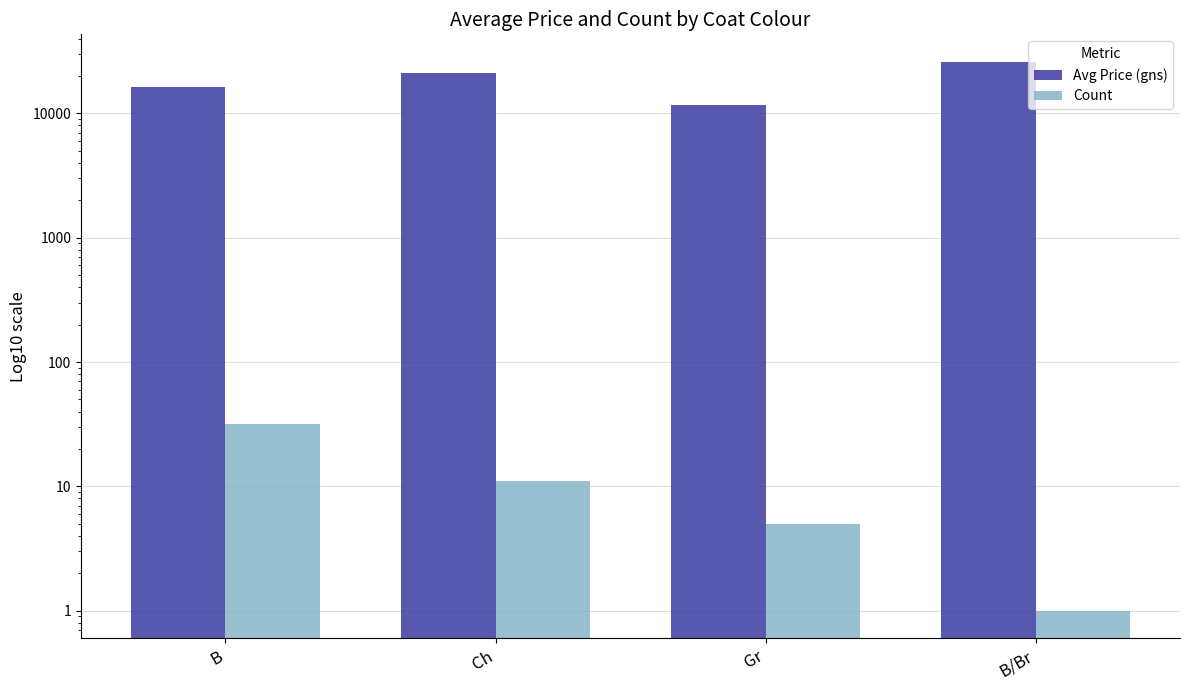

What is the highest value of the Count series?

32